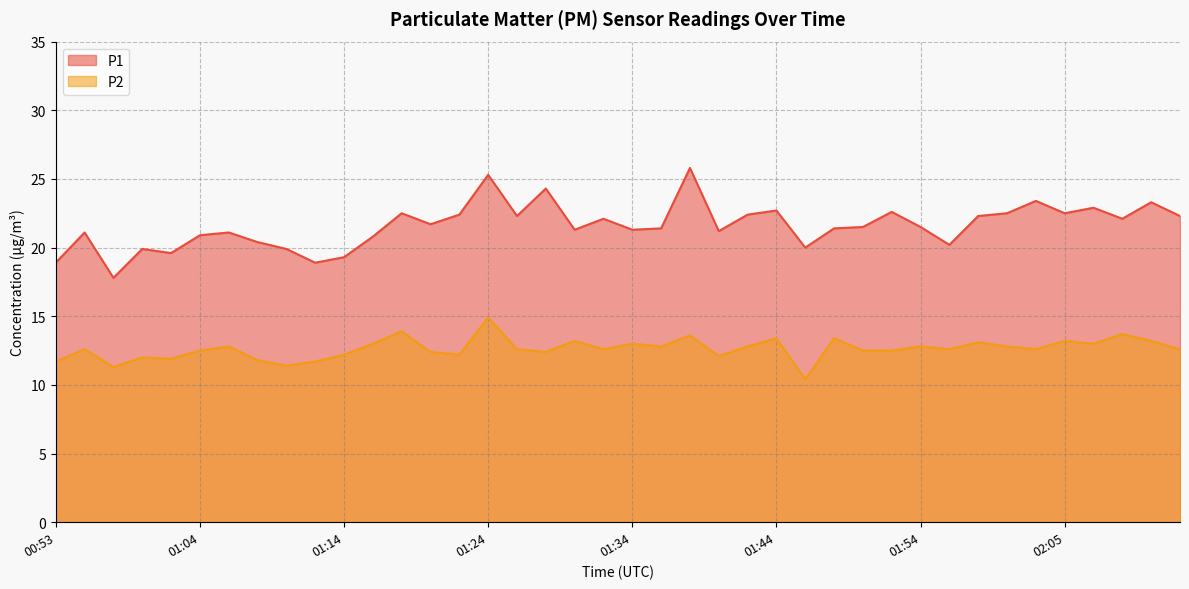

How many interior local valleys does the P2 series have?

12